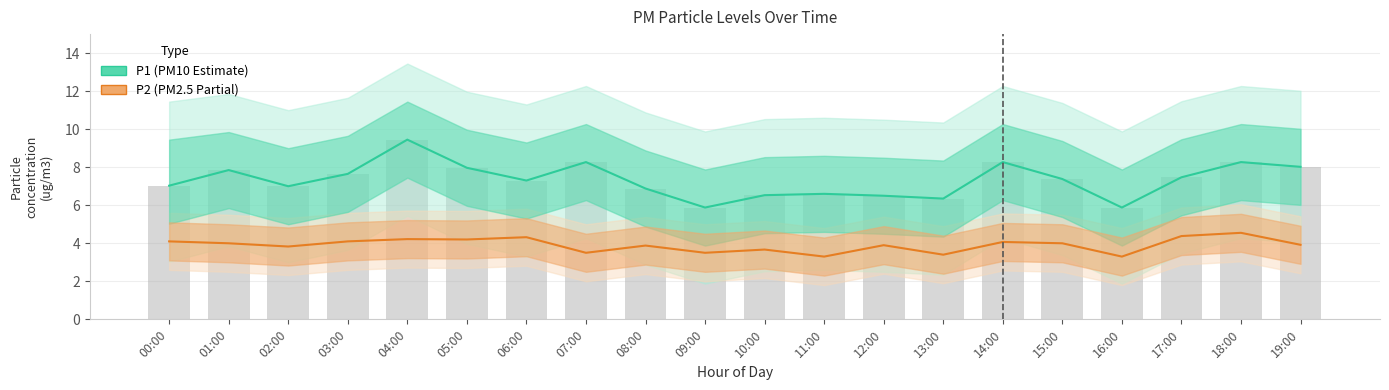

True or false: P2 (Estimate partial) has a value of 1.5 at 03:00.

False